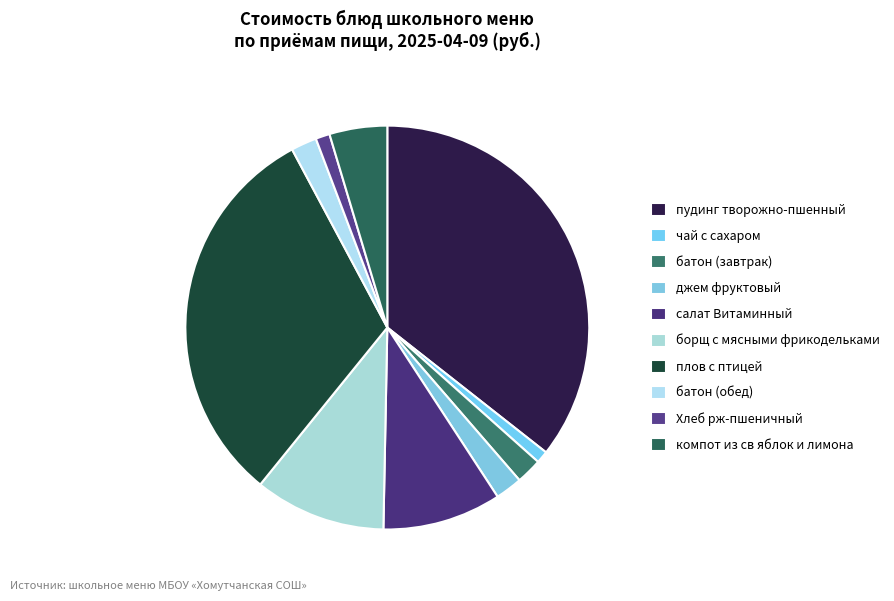

Combined, do батон (обед) and чай с сахаром account for over 50%?

No